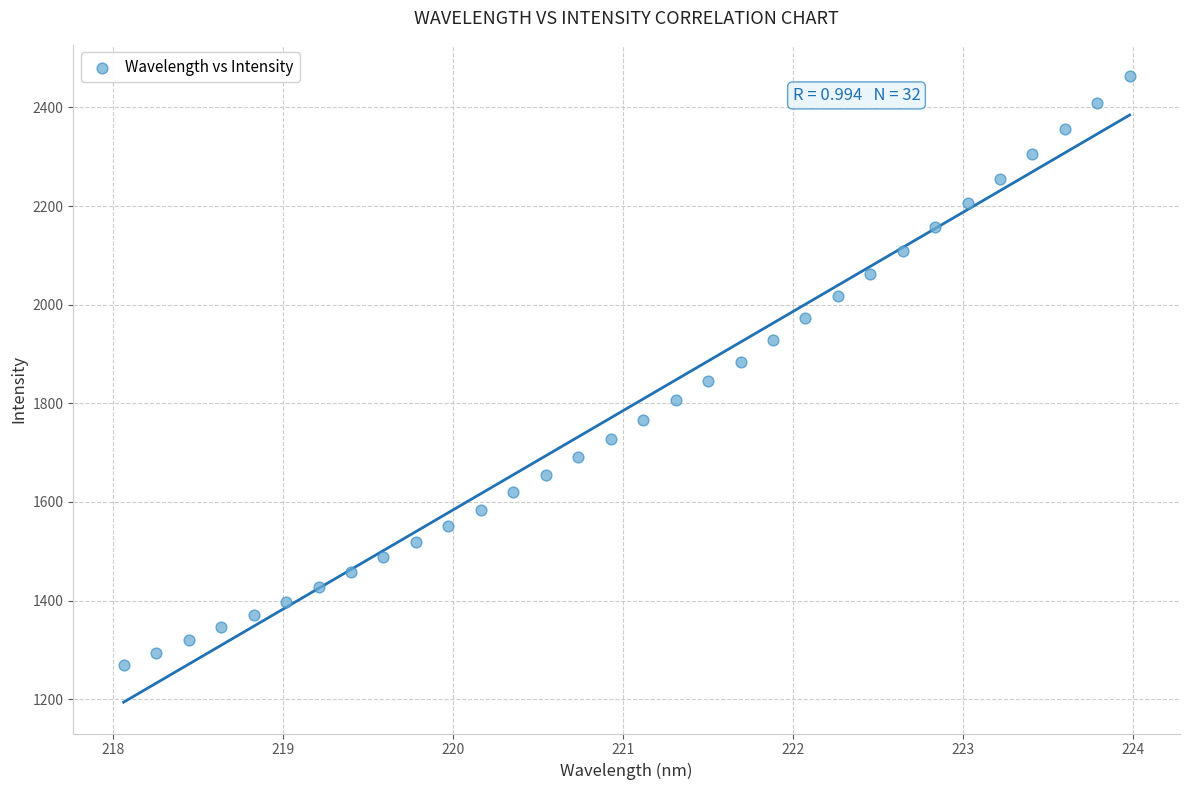

What is the range of X values (max minus min)?

5.9